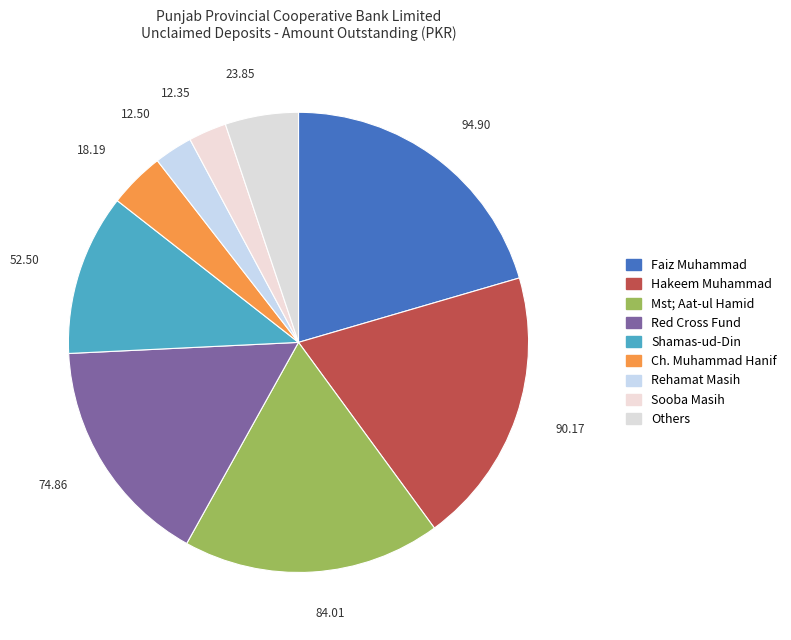

How many slices are in this pie chart?

9